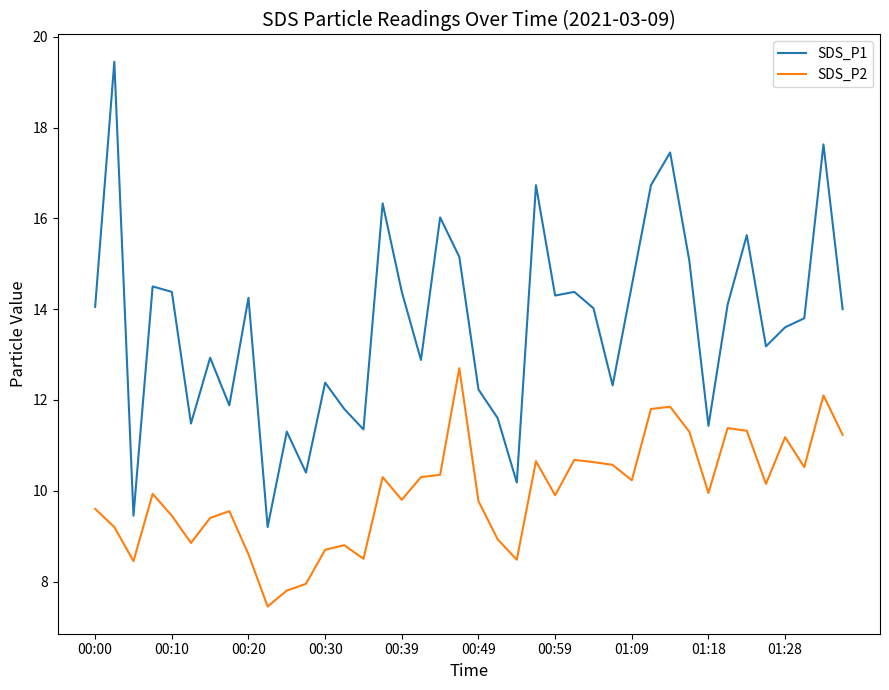

List the series in order of their overall mean, lowest first.

SDS_P2, SDS_P1